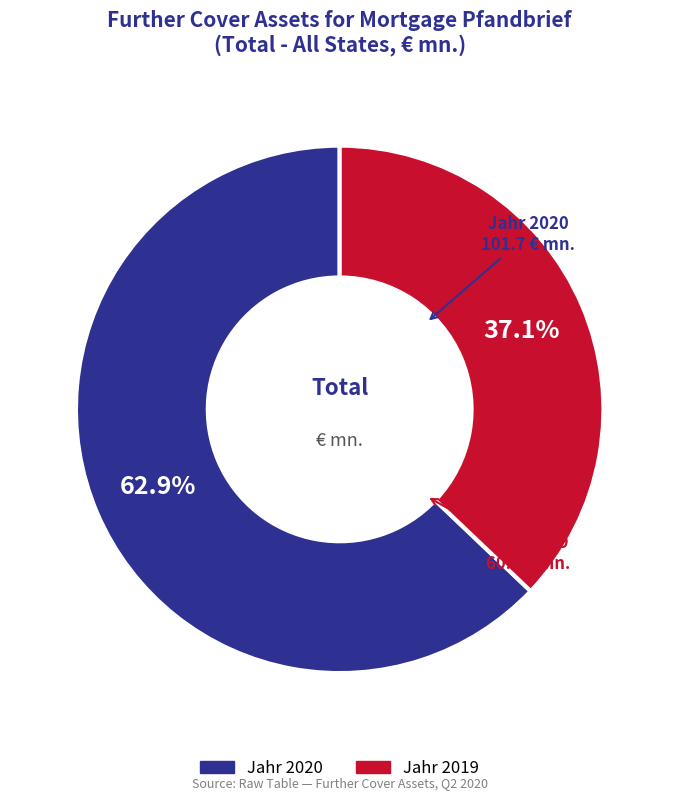

True or false: Jahr 2019 accounts for 43% of the total.

False